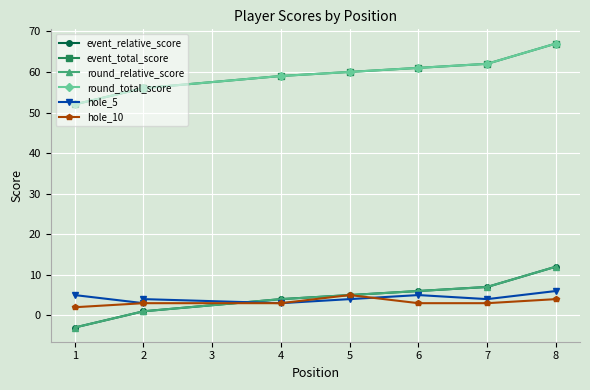

True or false: round_relative_score and hole_5 intersect in this chart.

True